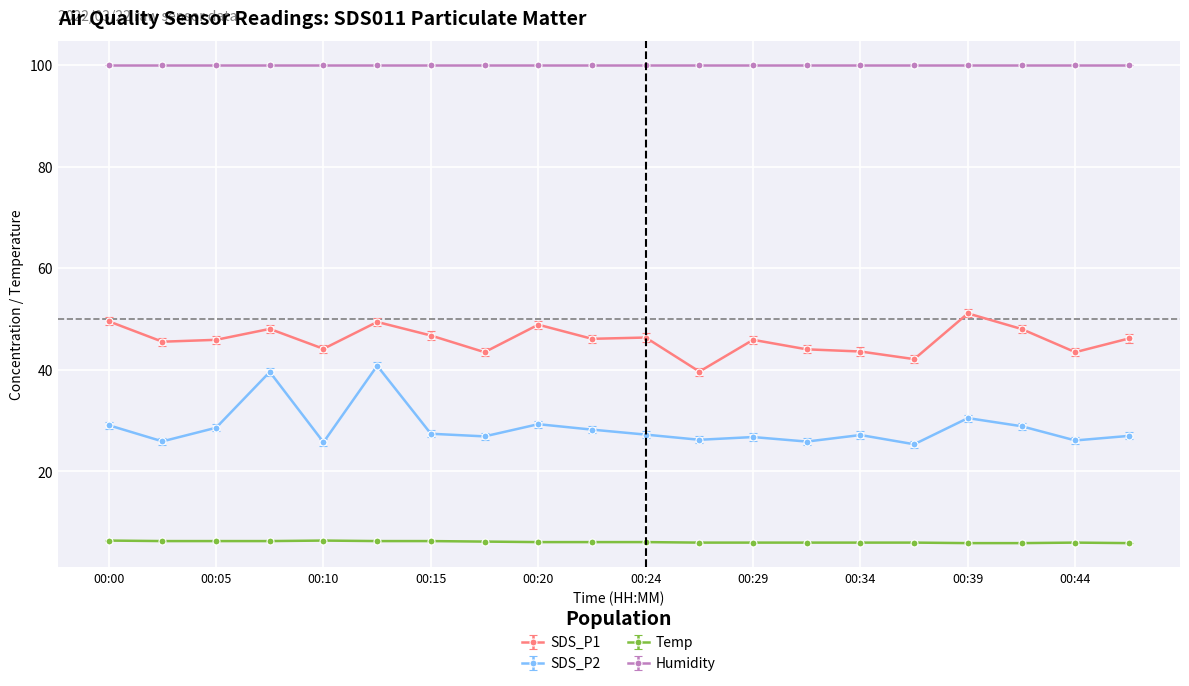

What is the highest value of the Temp series?

6.4